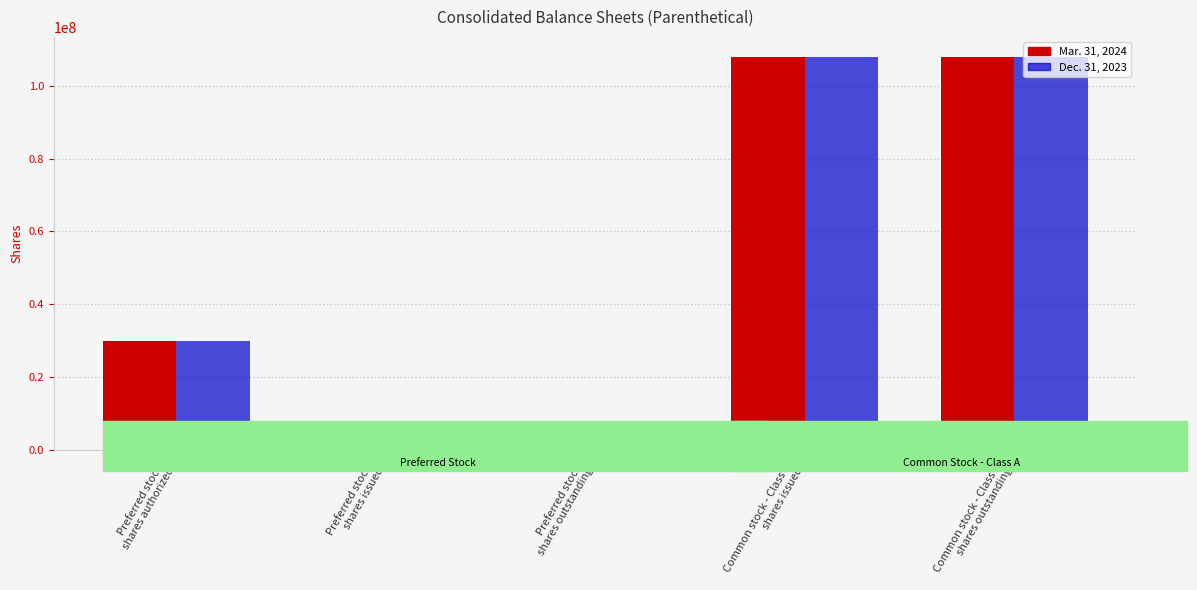

The value of Mar. 31, 2024 at Common stock - Class A,
shares issued is 107880000. True or false?

True